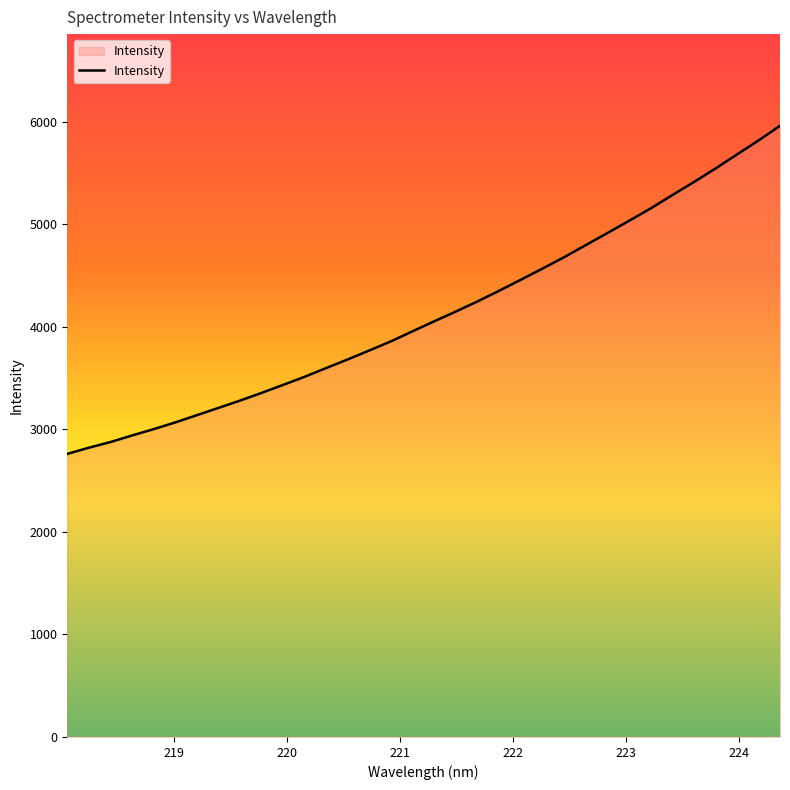

What is the difference between the maximum and minimum values?

3199.3